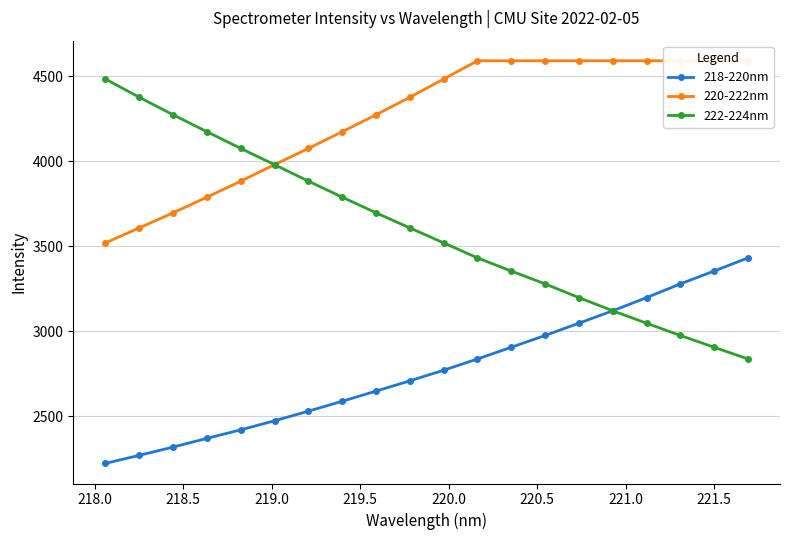

What is the value of the 222-224nm point at the 3rd from the left?

4274.6